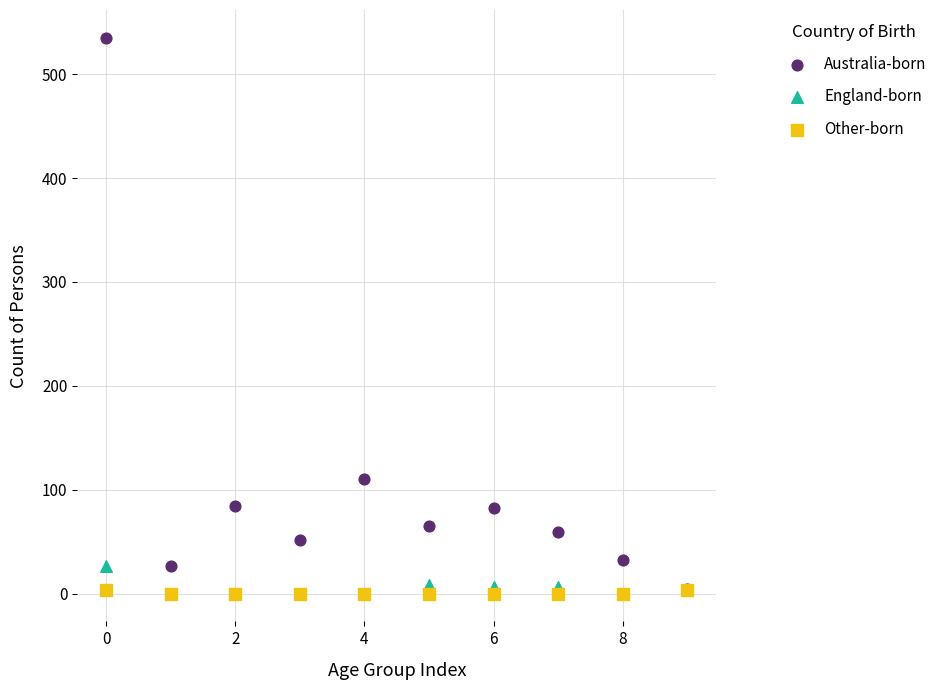

In the Australia-born series, what Y value is closest to 269?

110